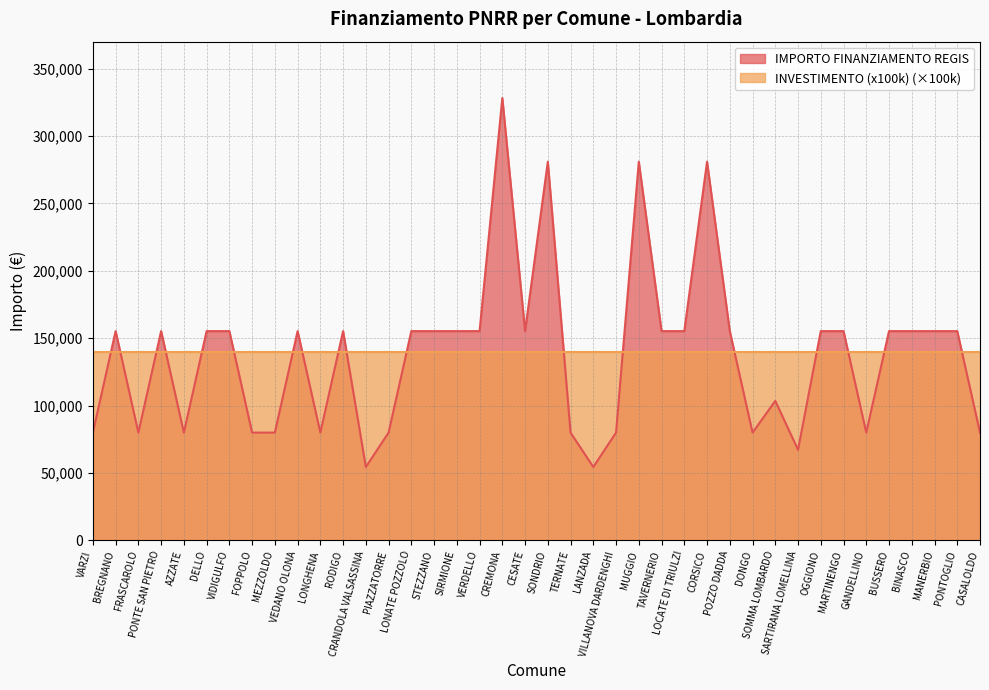

What is the smallest value displayed?

54412